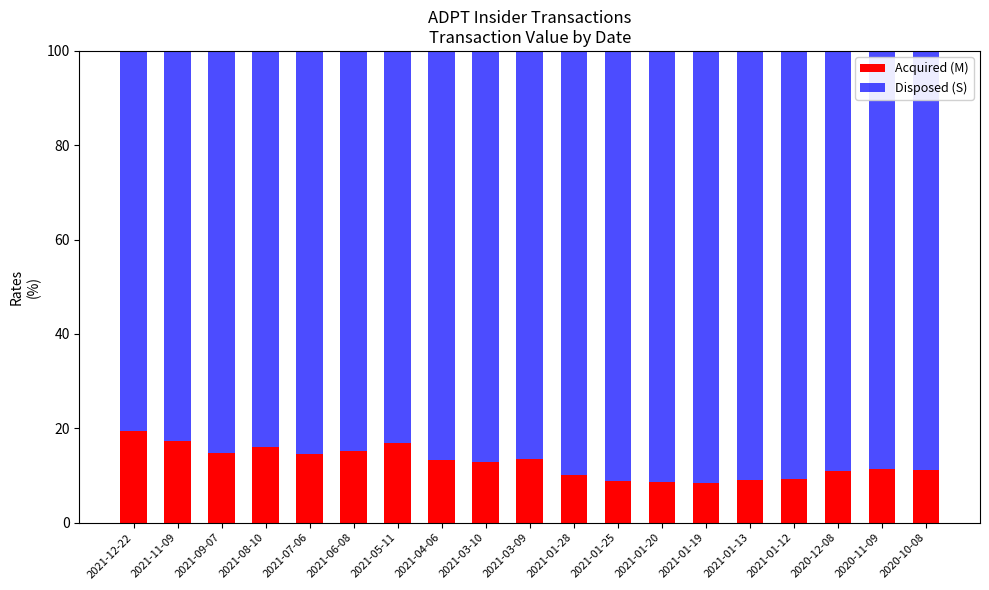

What is the total value across all series at 2020-11-09?

100.0